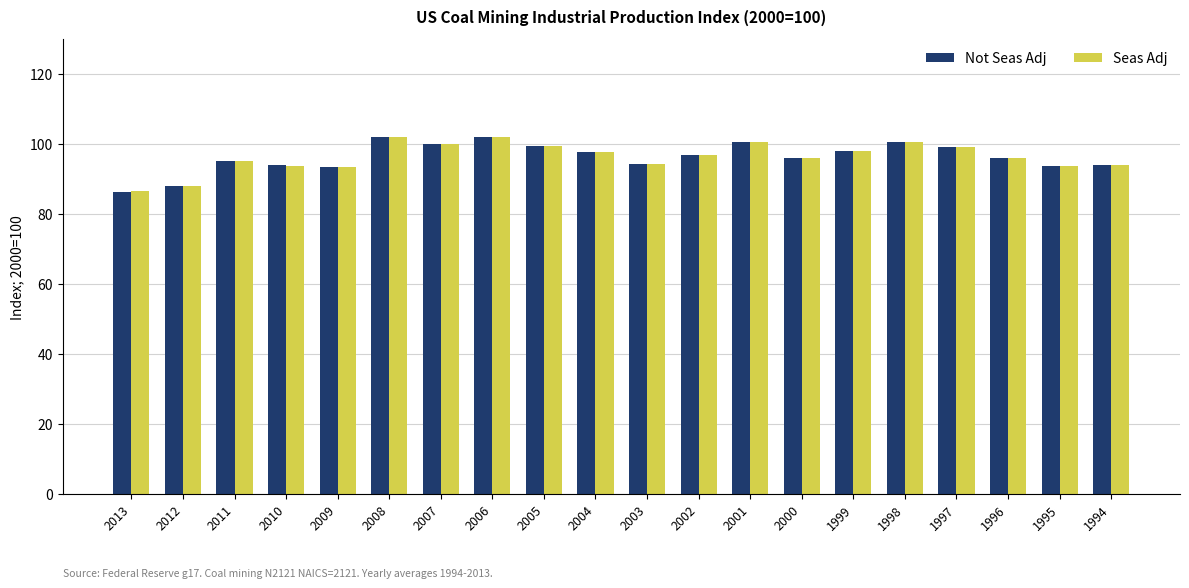

At which label does Not Seas Adj first exceed 96?

2008